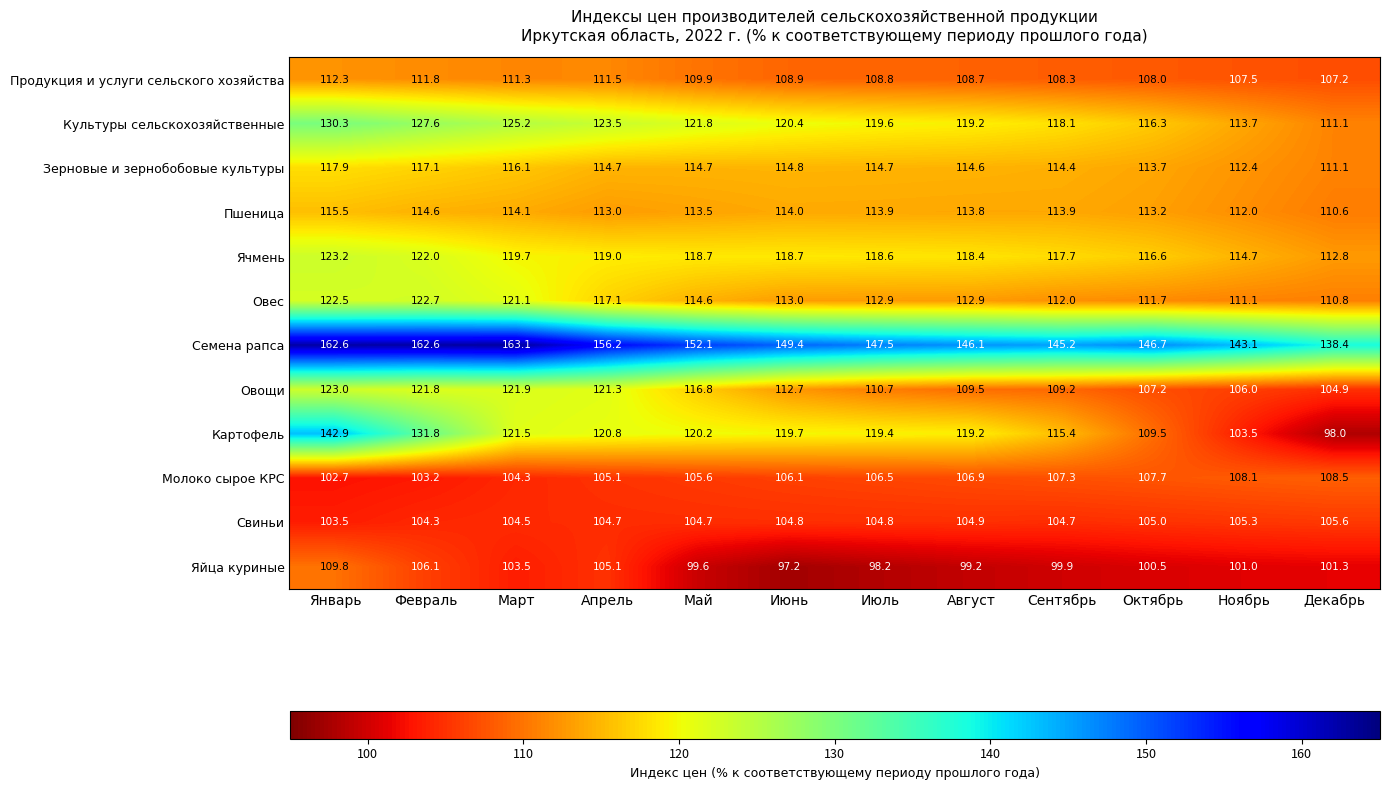

List the labels in order of Продукция и услуги сельского хозяйства value, largest first.

Январь, Февраль, Апрель, Март, Май, Июнь, Июль, Август, Сентябрь, Октябрь, Ноябрь, Декабрь